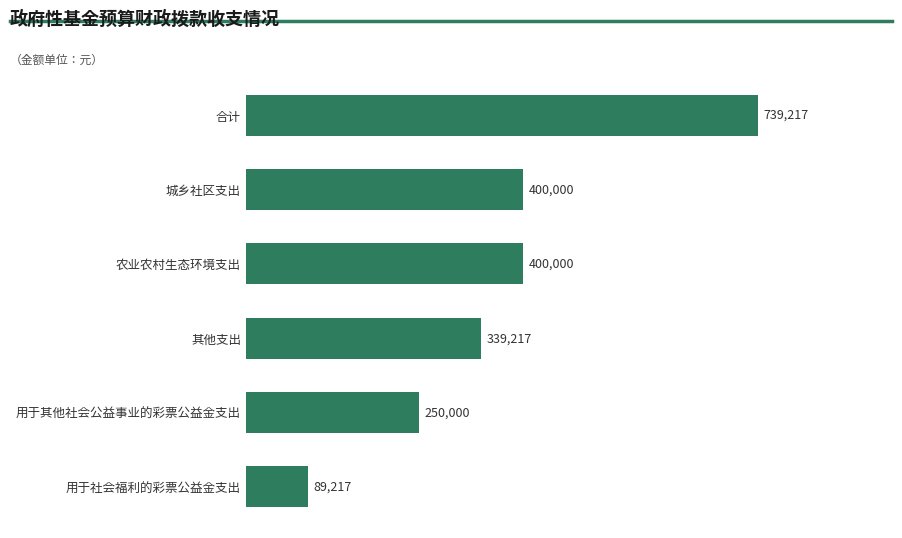

Approximately how many times larger is the value at 其他支出 compared to 农业农村生态环境支出?

0.8